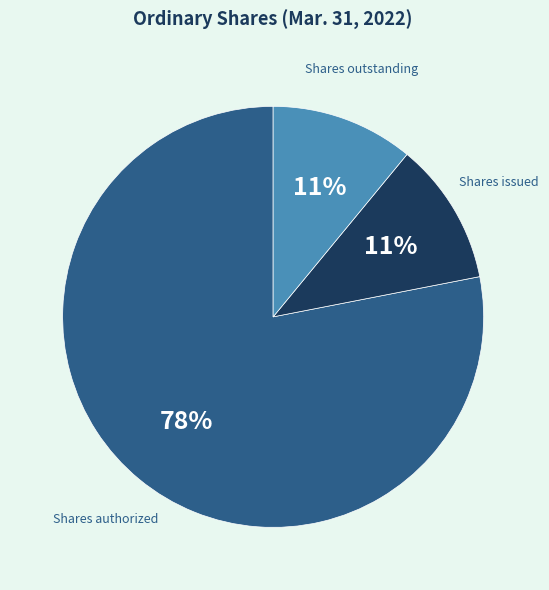

True or false: Shares issued accounts for 18% of the total.

False